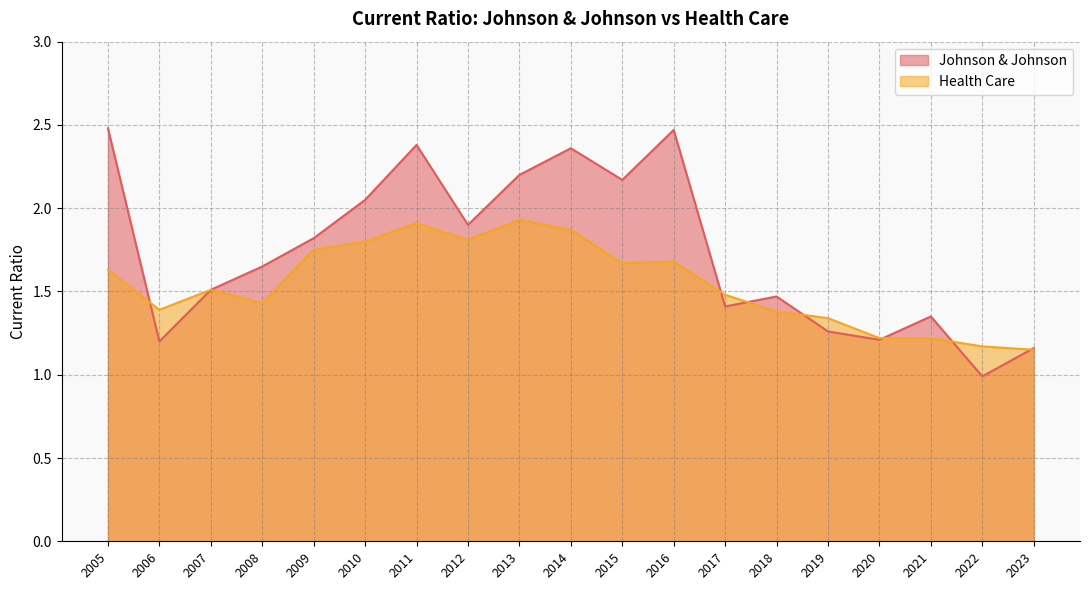

Is the value of Health Care at 2012 greater than the value of Johnson & Johnson at 2020?

Yes